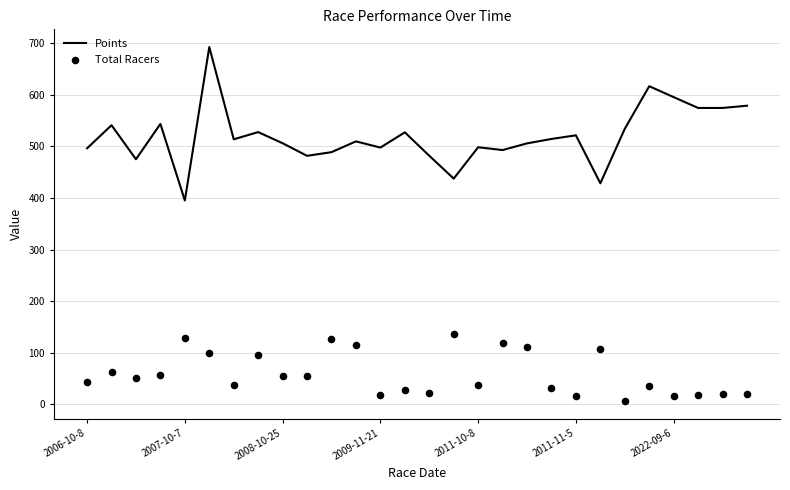

At which label does Points reach its minimum?

2007-10-7